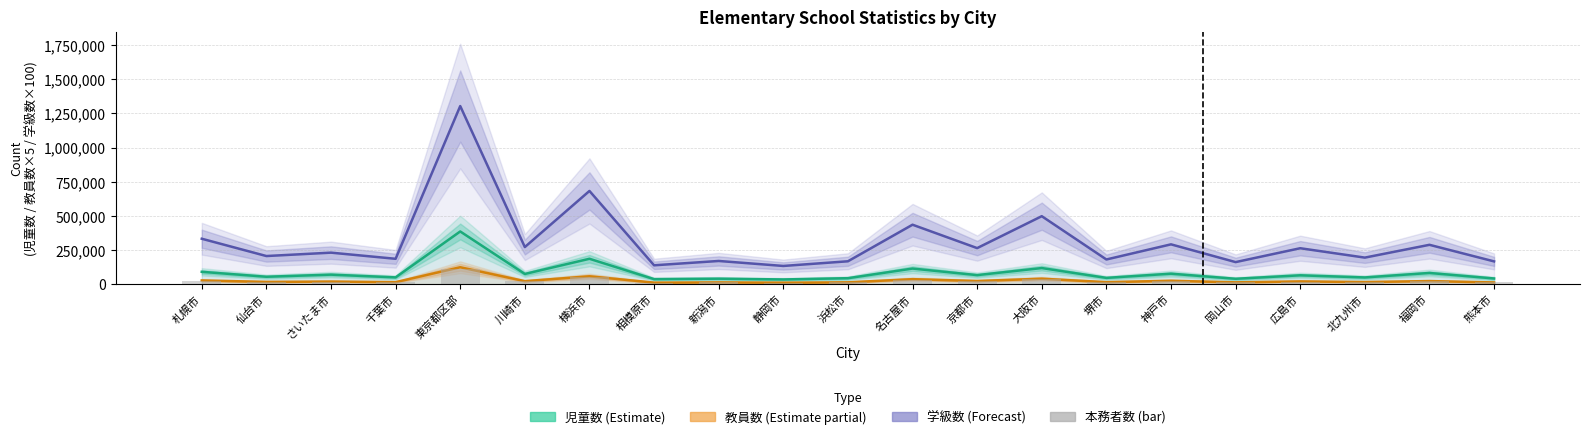

What are all the series names shown in the legend?

児童数 (Estimate), 教員数 (Estimate partial), 学級数 (Forecast), 本務者数 (bar)